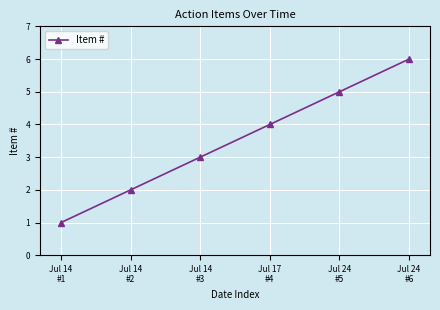

List the labels in order of value, largest first.

Jul 24
#6, Jul 24
#5, Jul 17
#4, Jul 14
#3, Jul 14
#2, Jul 14
#1